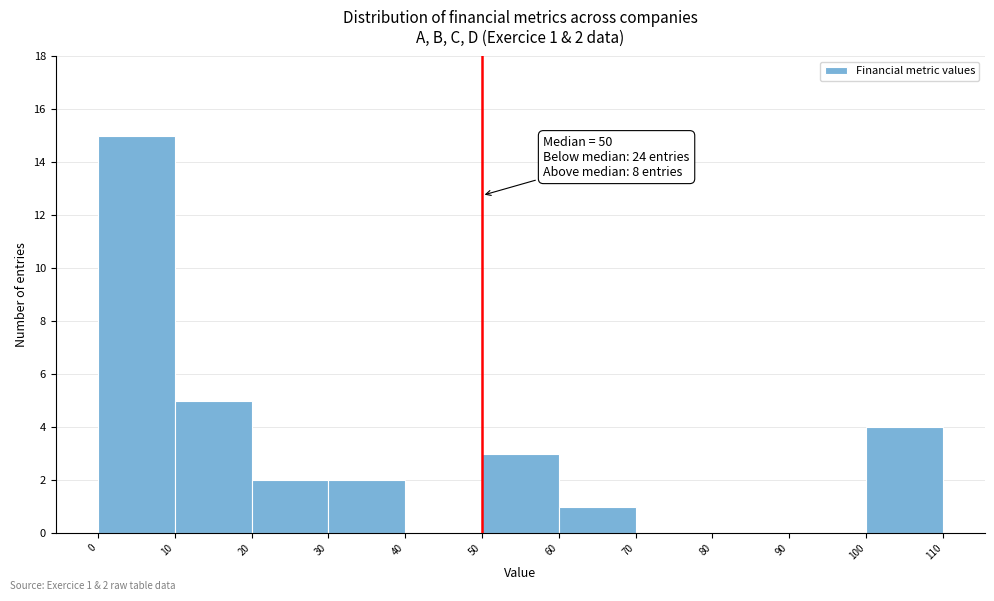

Over which range of the x-axis is the bar tallest?

0 to 10